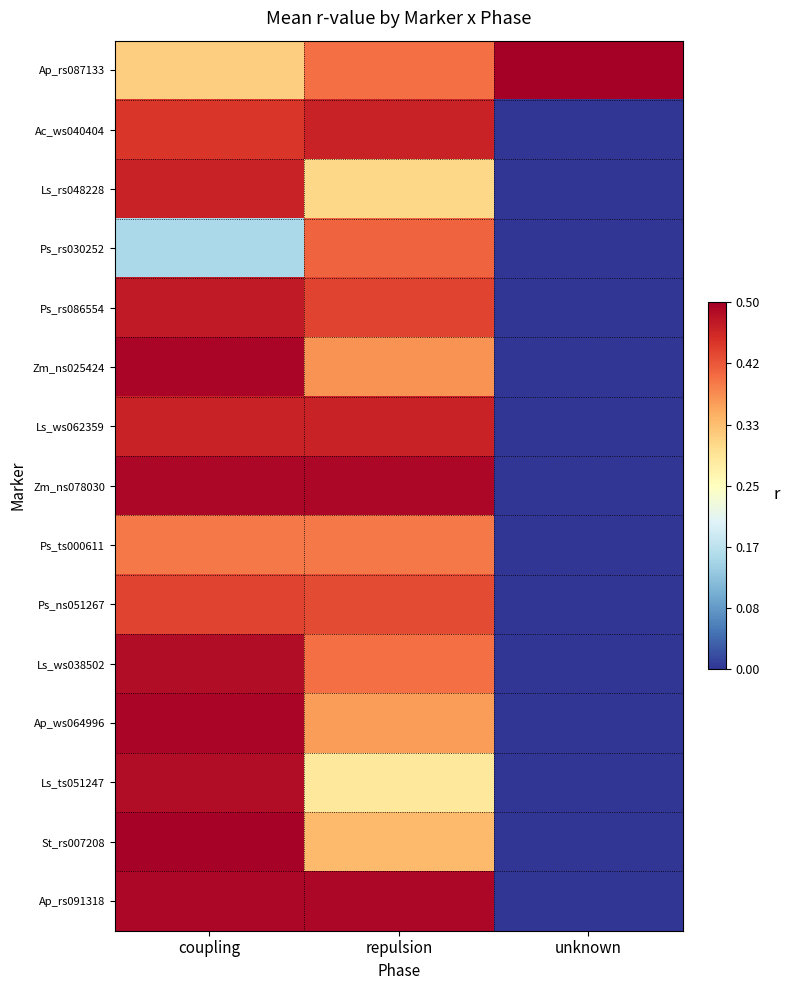

Which series has the widest spread of values?

St_rs007208